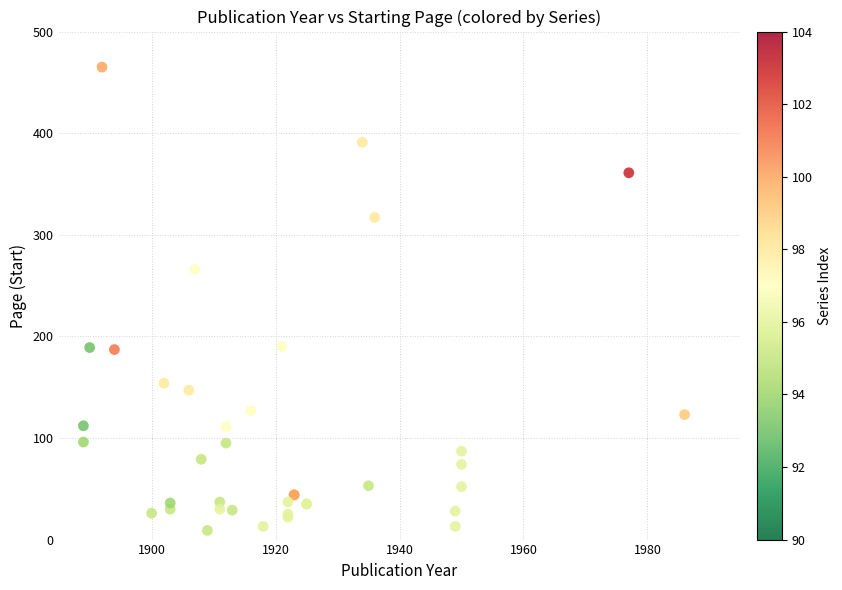

What Y value in the scatter plot is closest to 237?

266